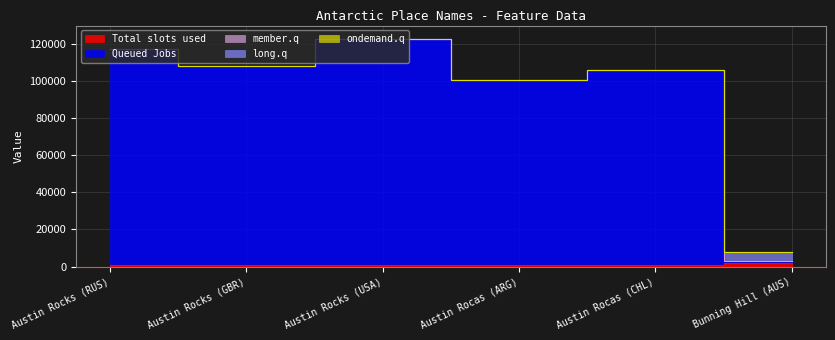

Does the chart have visible grid lines?

Yes